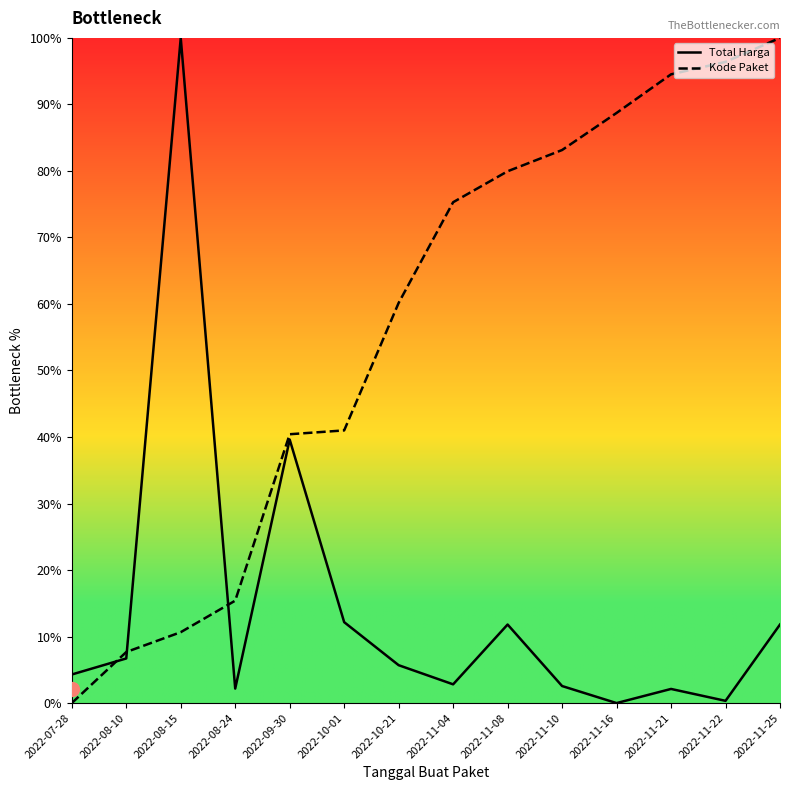

Rank the series by their average value, from highest to lowest.

Kode Paket, Total Harga